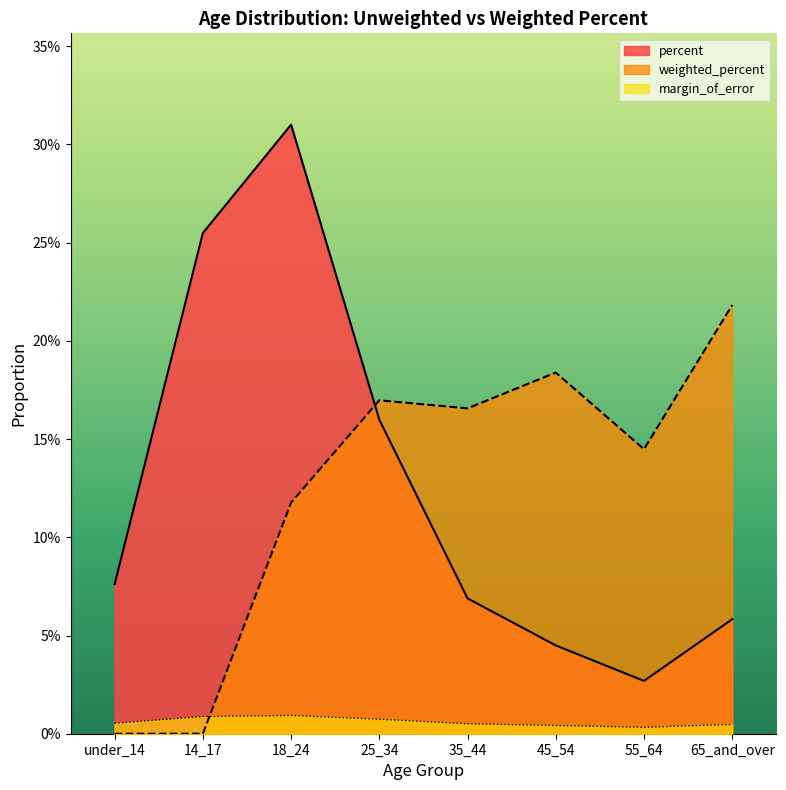

What is the value of the weighted_percent point at the 4th from the left?

0.2